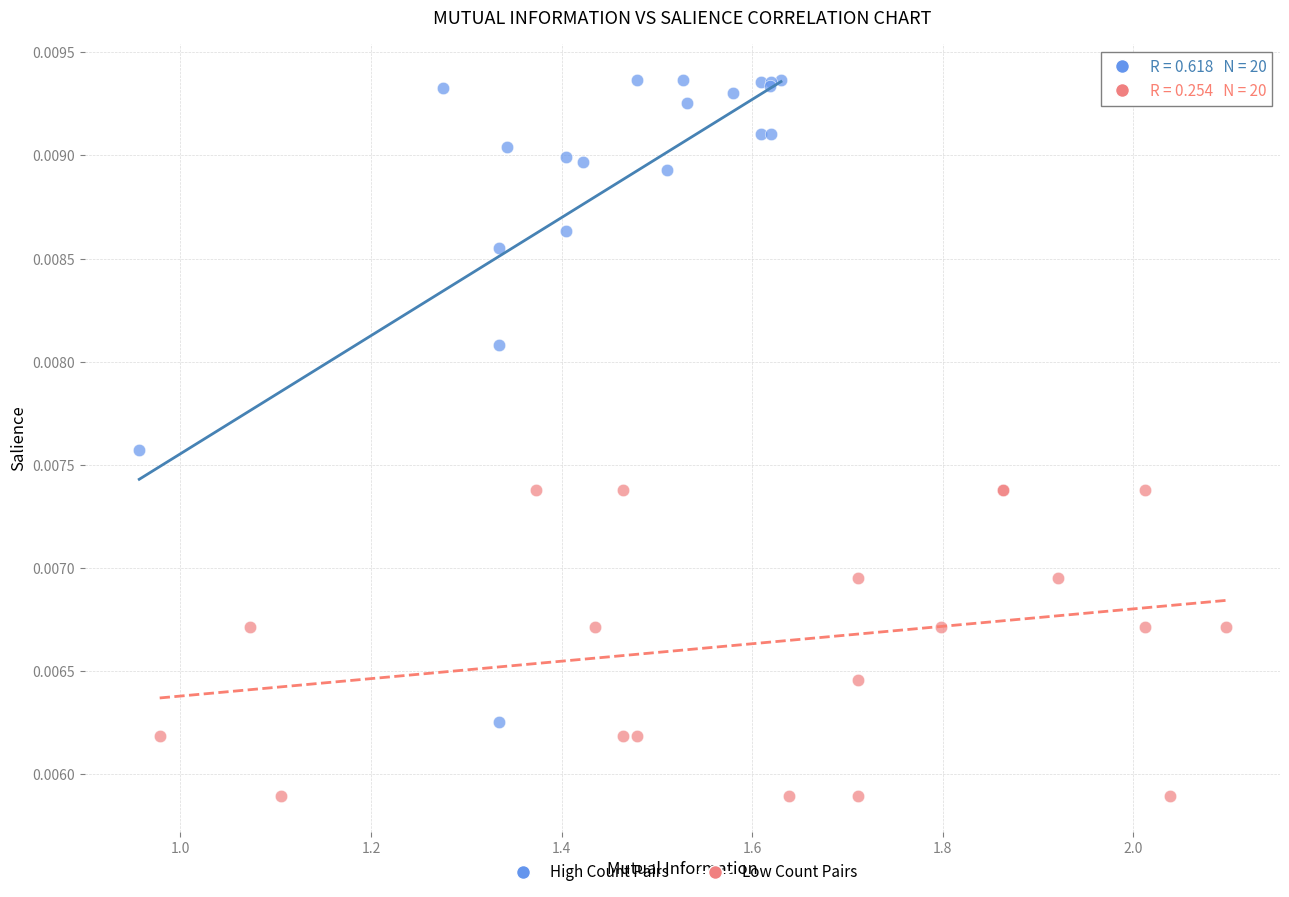

Which series contains the highest Y value?

High Count Pairs